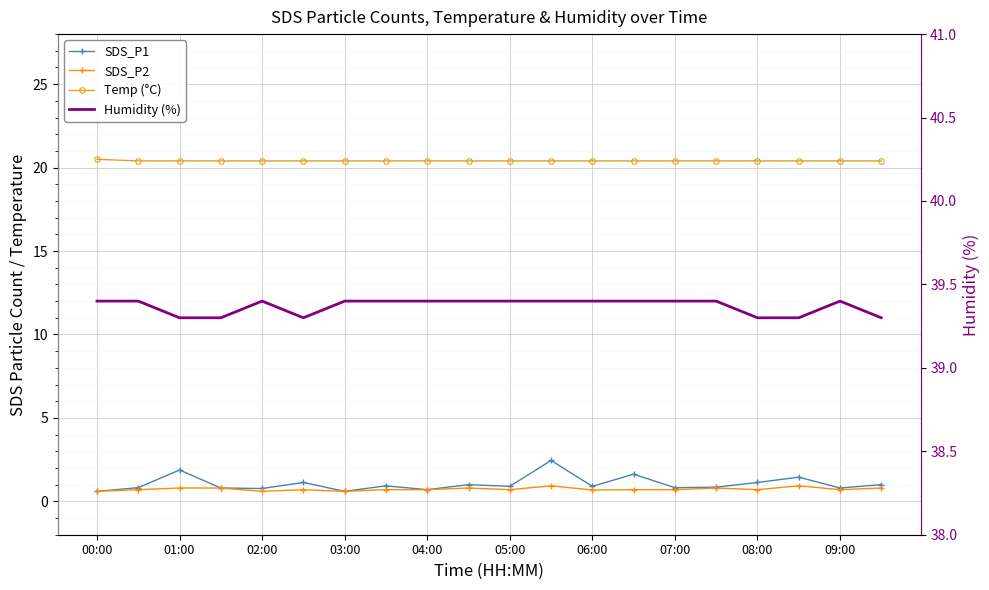

What are all the series names shown in the legend?

SDS_P1, SDS_P2, Temp (°C), Humidity (%)